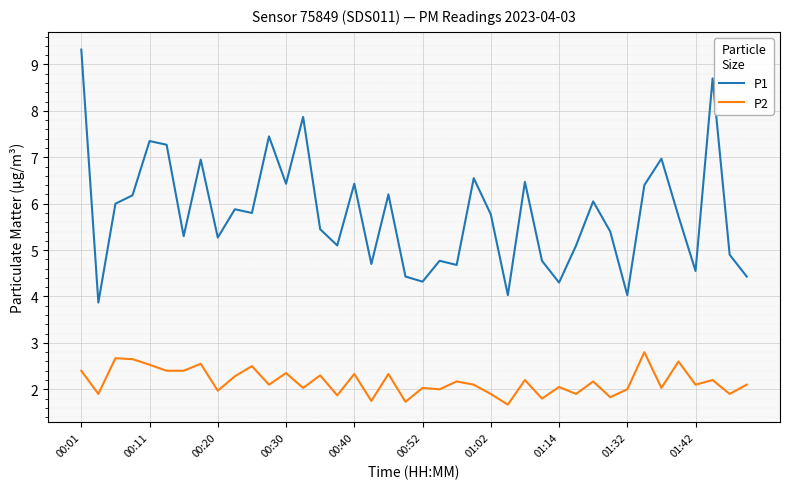

What is the minimum value shown in the chart?

1.7